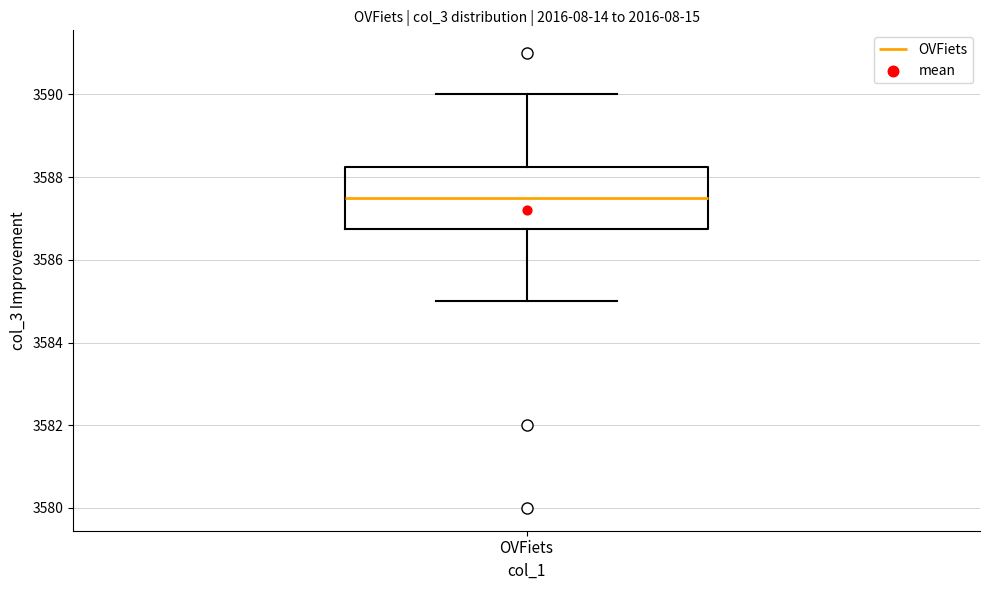

Read this box plot against the y-axis: the position of the median line, the range covered by the box, and the ends of both whiskers. The values are not printed on the chart, so give them approximately, as read against the axis.

median 3587.6, box 3586.8 to 3588.2, whiskers 3585.0 to 3590.0